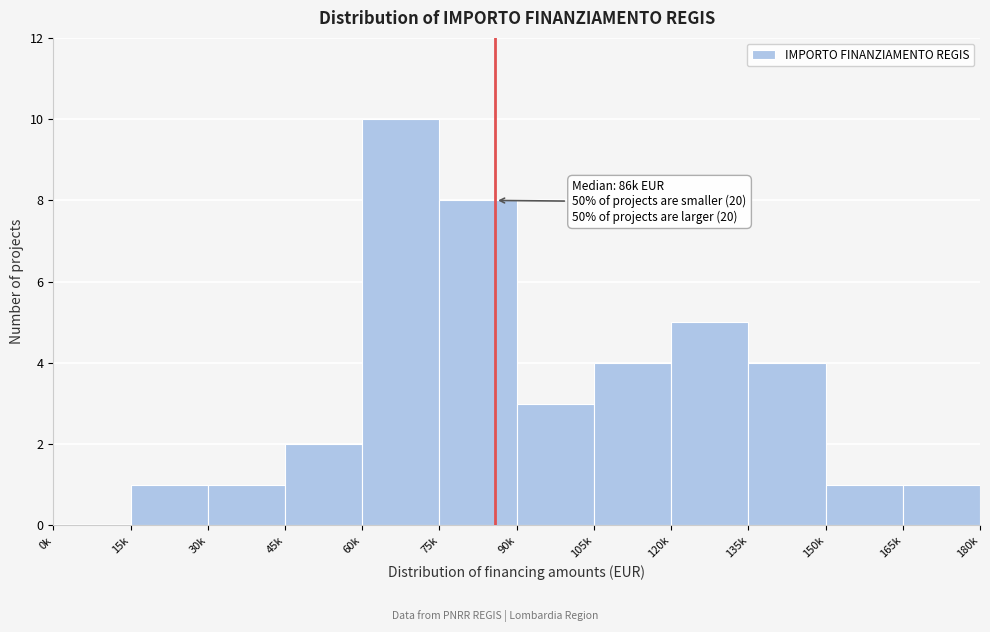

Reading right to left, extract all data points from this chart.

165k=1	150k=1	135k=4	120k=5	105k=4	90k=3	75k=8	60k=10	45k=2	30k=1	15k=1	0k=0